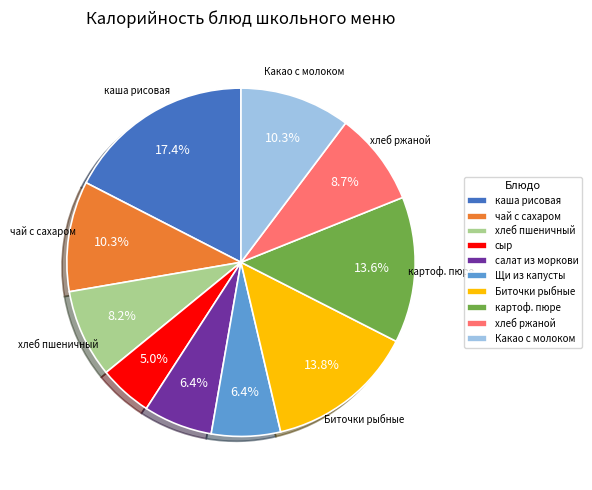

To the nearest percent, what percentage of the pie is салат из моркови?

6%